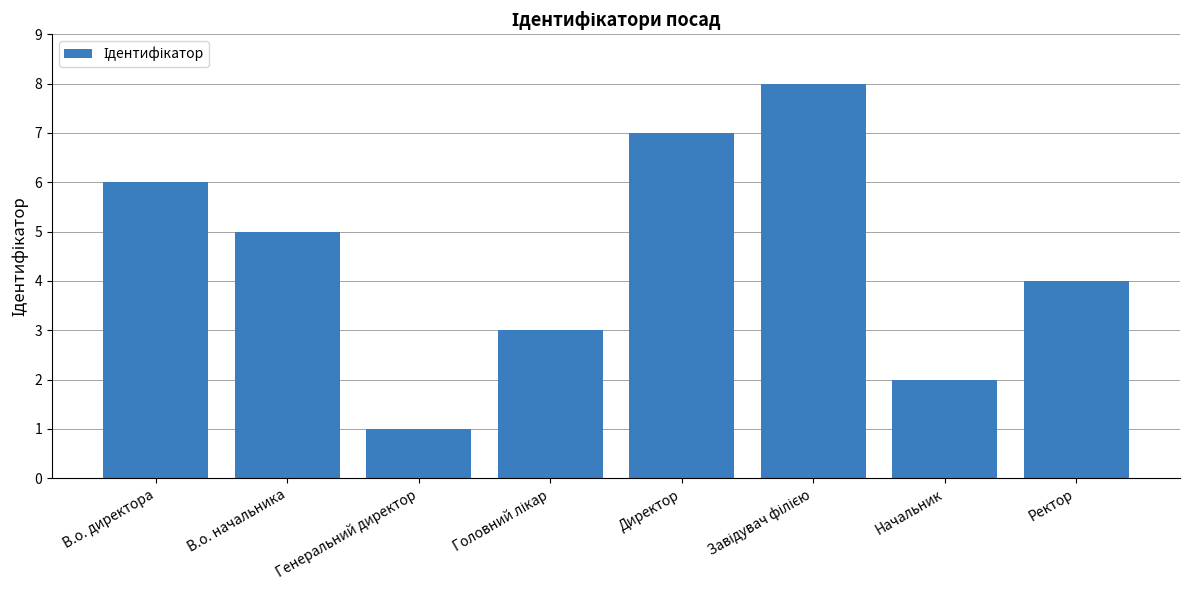

Reading right to left, list all the values displayed in this chart.

4	2	8	7	3	1	5	6